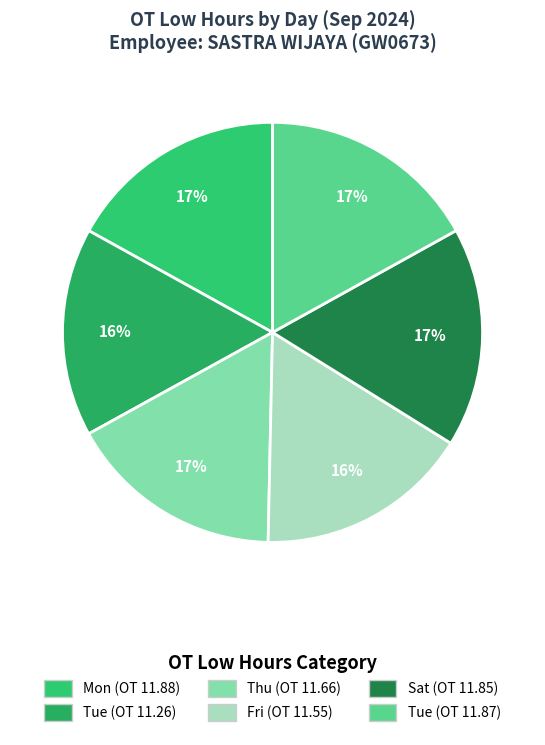

Which has a higher value, Thu (OT 11.66) or Fri (OT 11.55)?

Thu (OT 11.66)